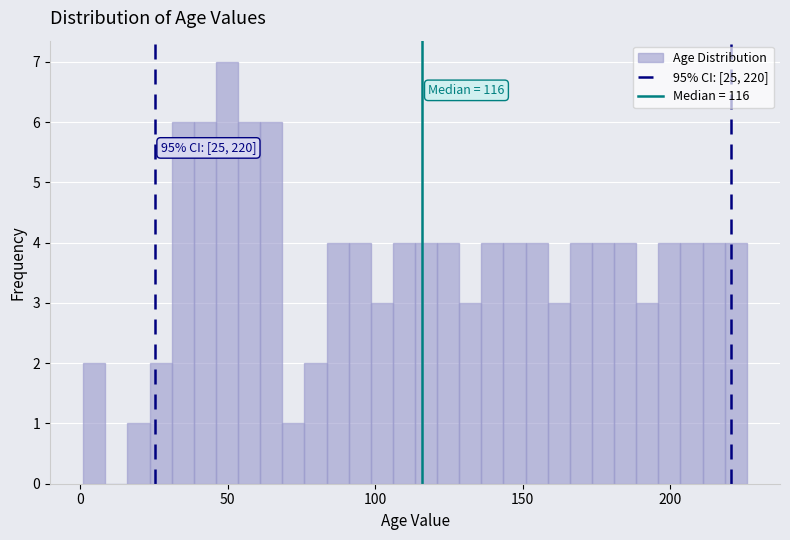

Around what value on the x-axis is the tallest bar? Give the approximate position of its centre, as read against the axis.

50